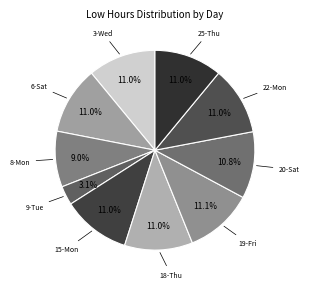

How many segments does this pie chart have?

10